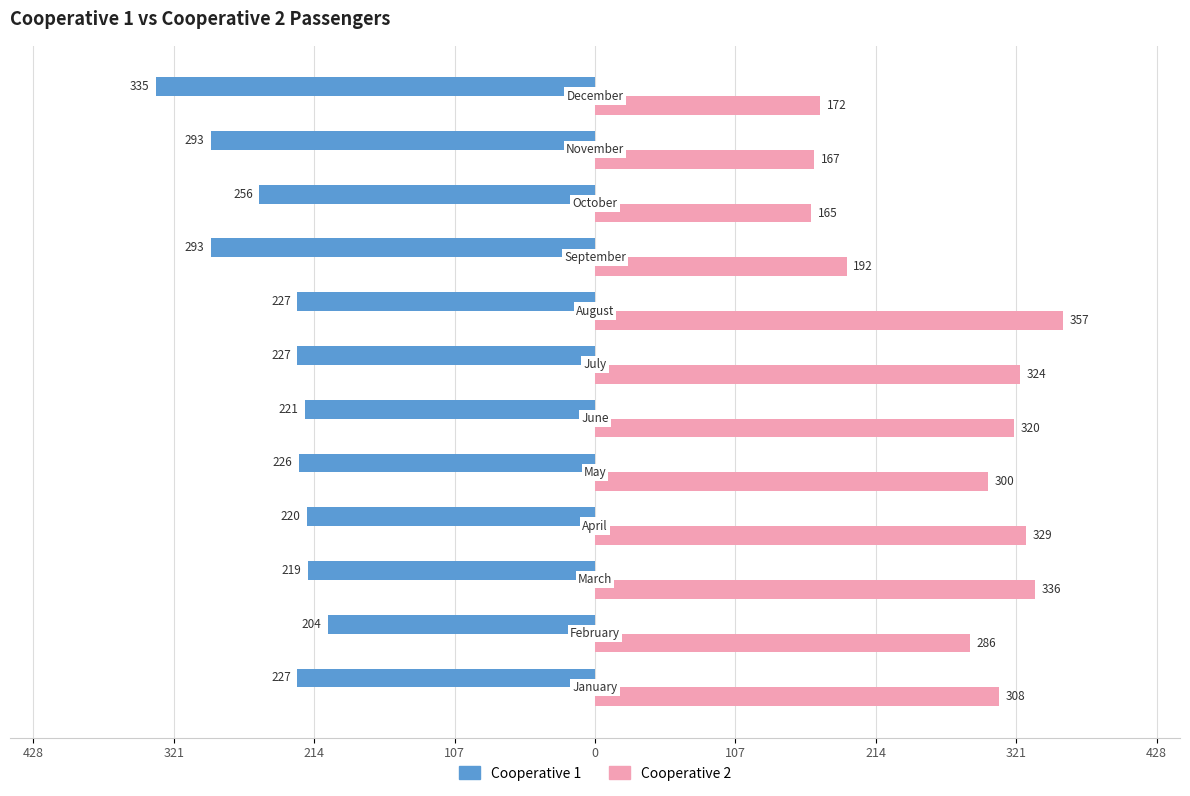

Rank the series by their average value, from highest to lowest.

Cooperative 2, Cooperative 1